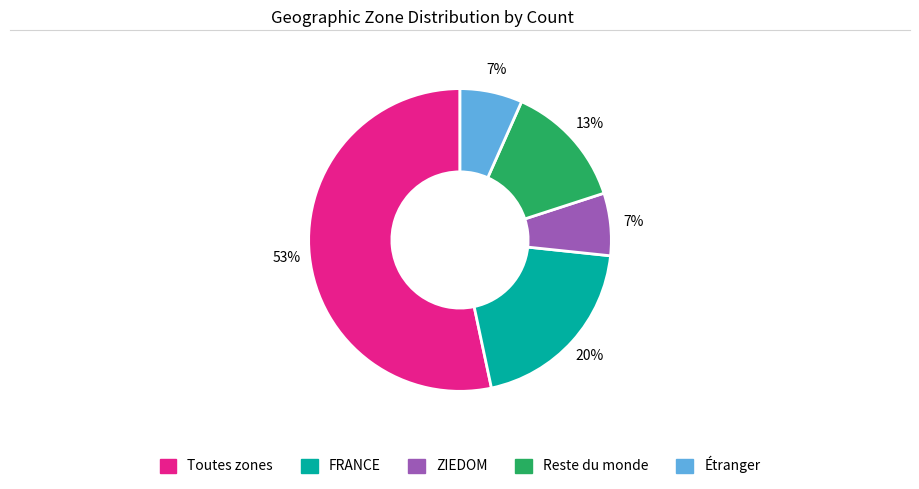

To the nearest percent, what is the average slice percentage?

20%